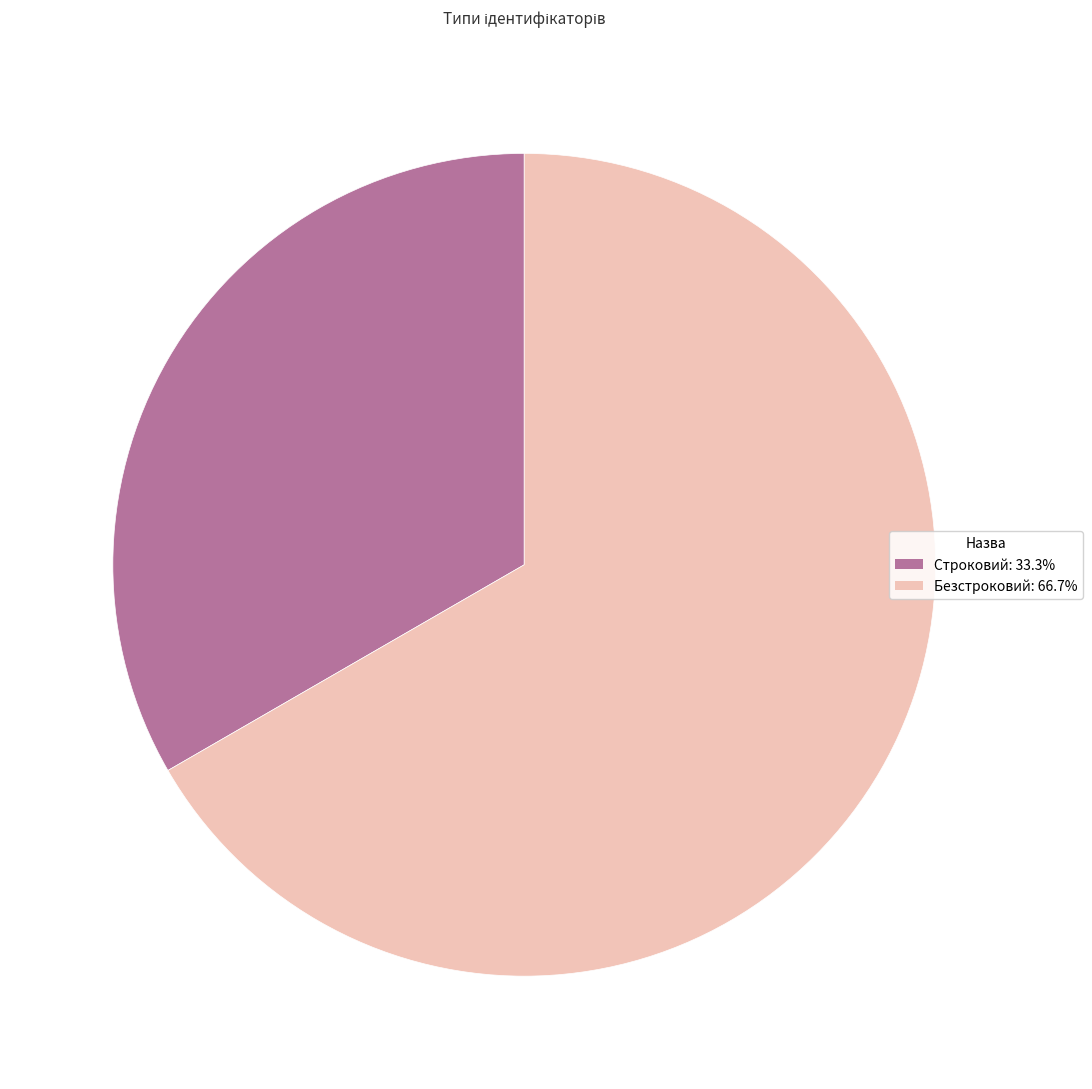

Combined, do Строковий and Безстроковий account for over 50%?

Yes